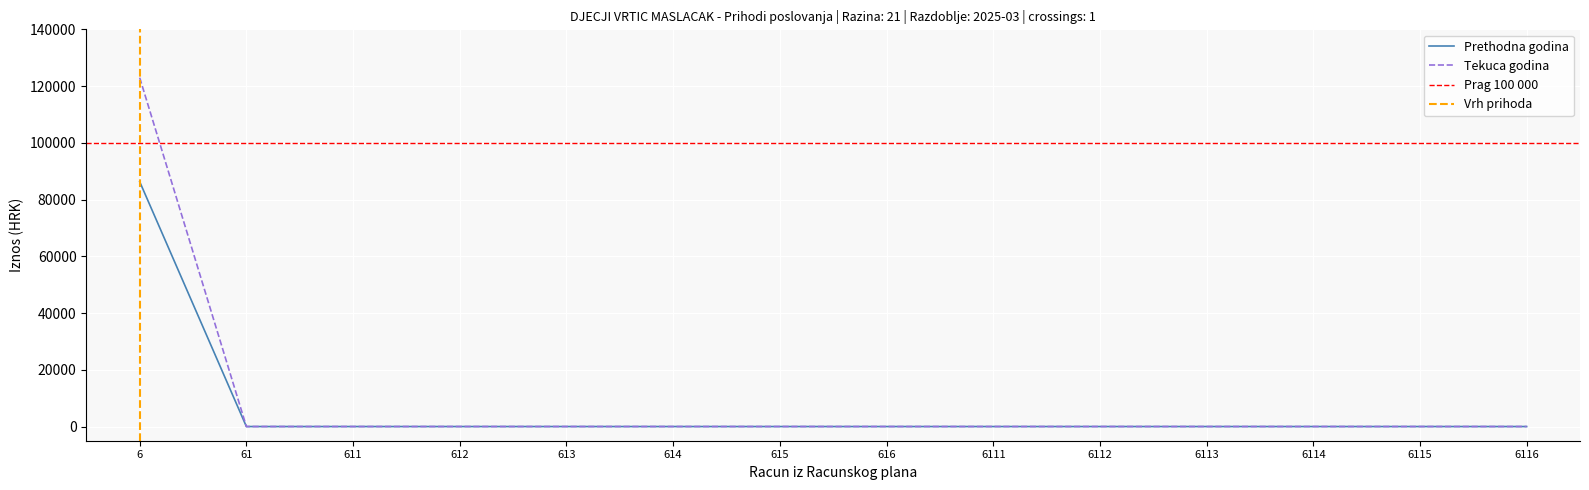

What is the average value of the Ostvareno u izvjestajnom razdoblju prethodne godine series?

6164.2